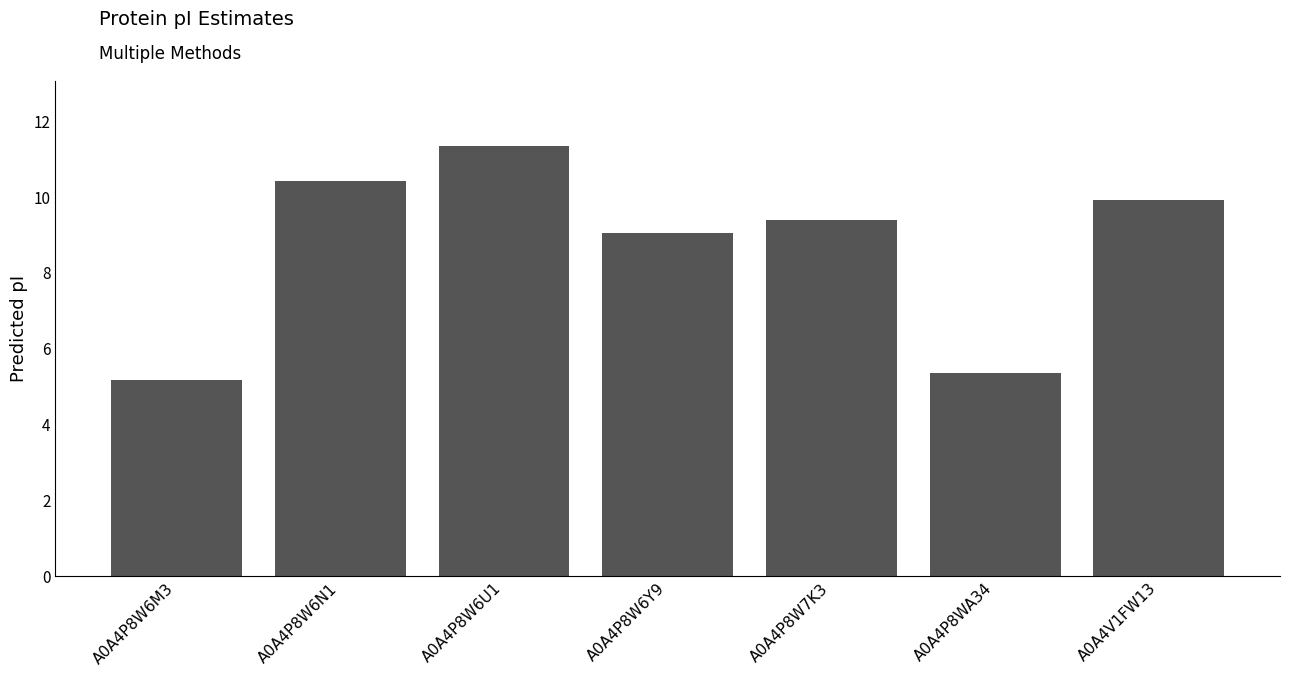

Reading right to left, list all the values displayed in this chart.

9.9	5.4	9.4	9.0	11.4	10.4	5.2